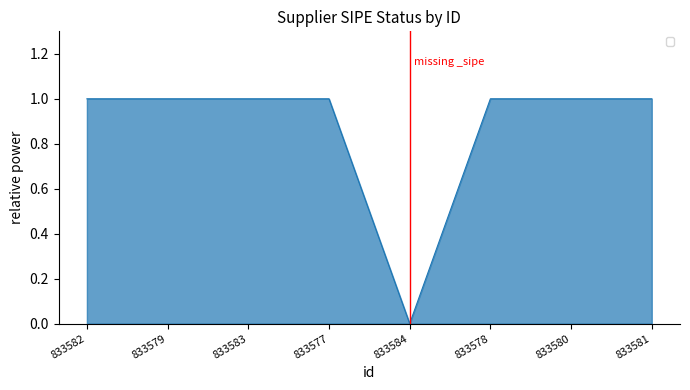

How many positive values are there?

7